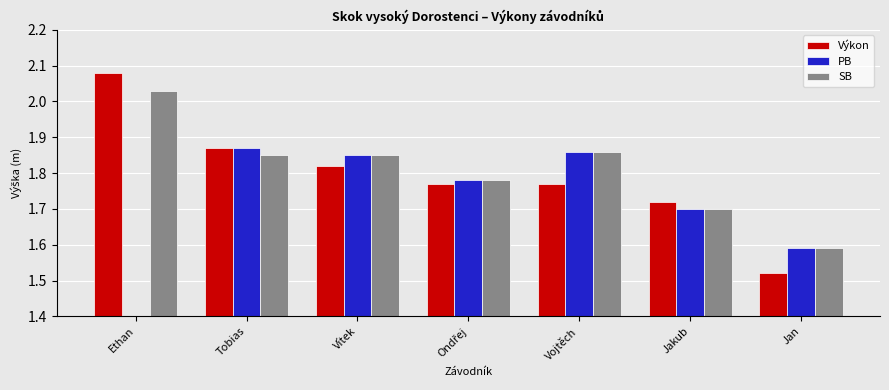

What is the sum of the SB values at Tobias and Jan?

3.4